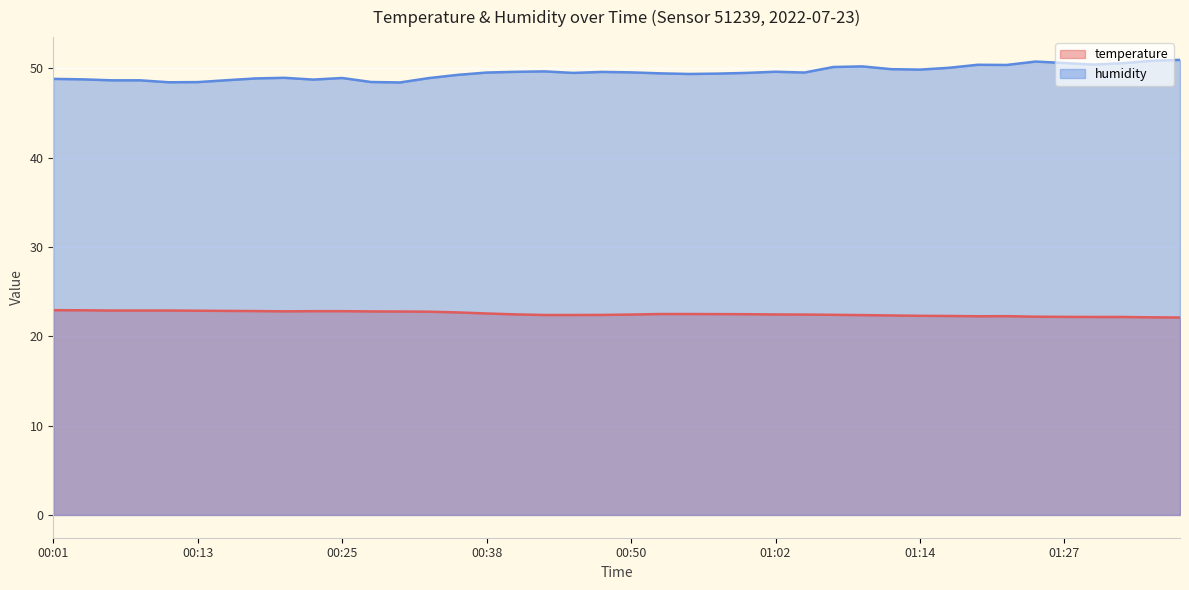

List the labels in order of humidity value, largest first.

01:36, 01:34, 01:24, 01:27, 01:31, 01:29, 01:19, 01:22, 01:09, 01:07, 01:17, 01:12, 01:14, 00:43, 01:02, 00:40, 00:47, 00:50, 00:38, 01:05, 00:45, 01:00, 00:52, 00:57, 00:55, 00:35, 00:21, 00:25, 00:33, 00:18, 00:01, 00:04, 00:23, 00:16, 00:06, 00:08, 00:28, 00:13, 00:11, 00:30